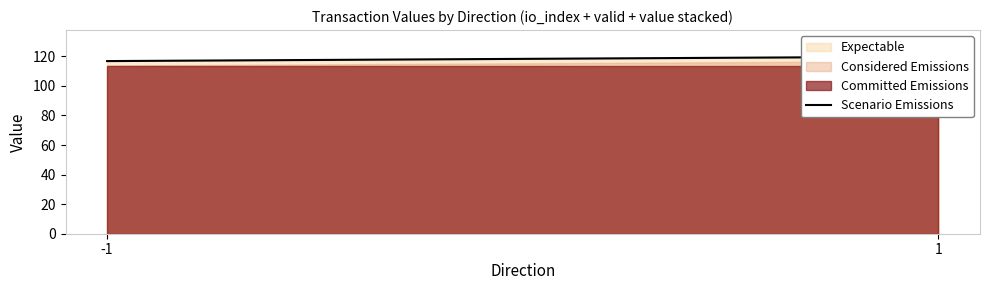

What is the value of the 2nd point from the left?

119.8